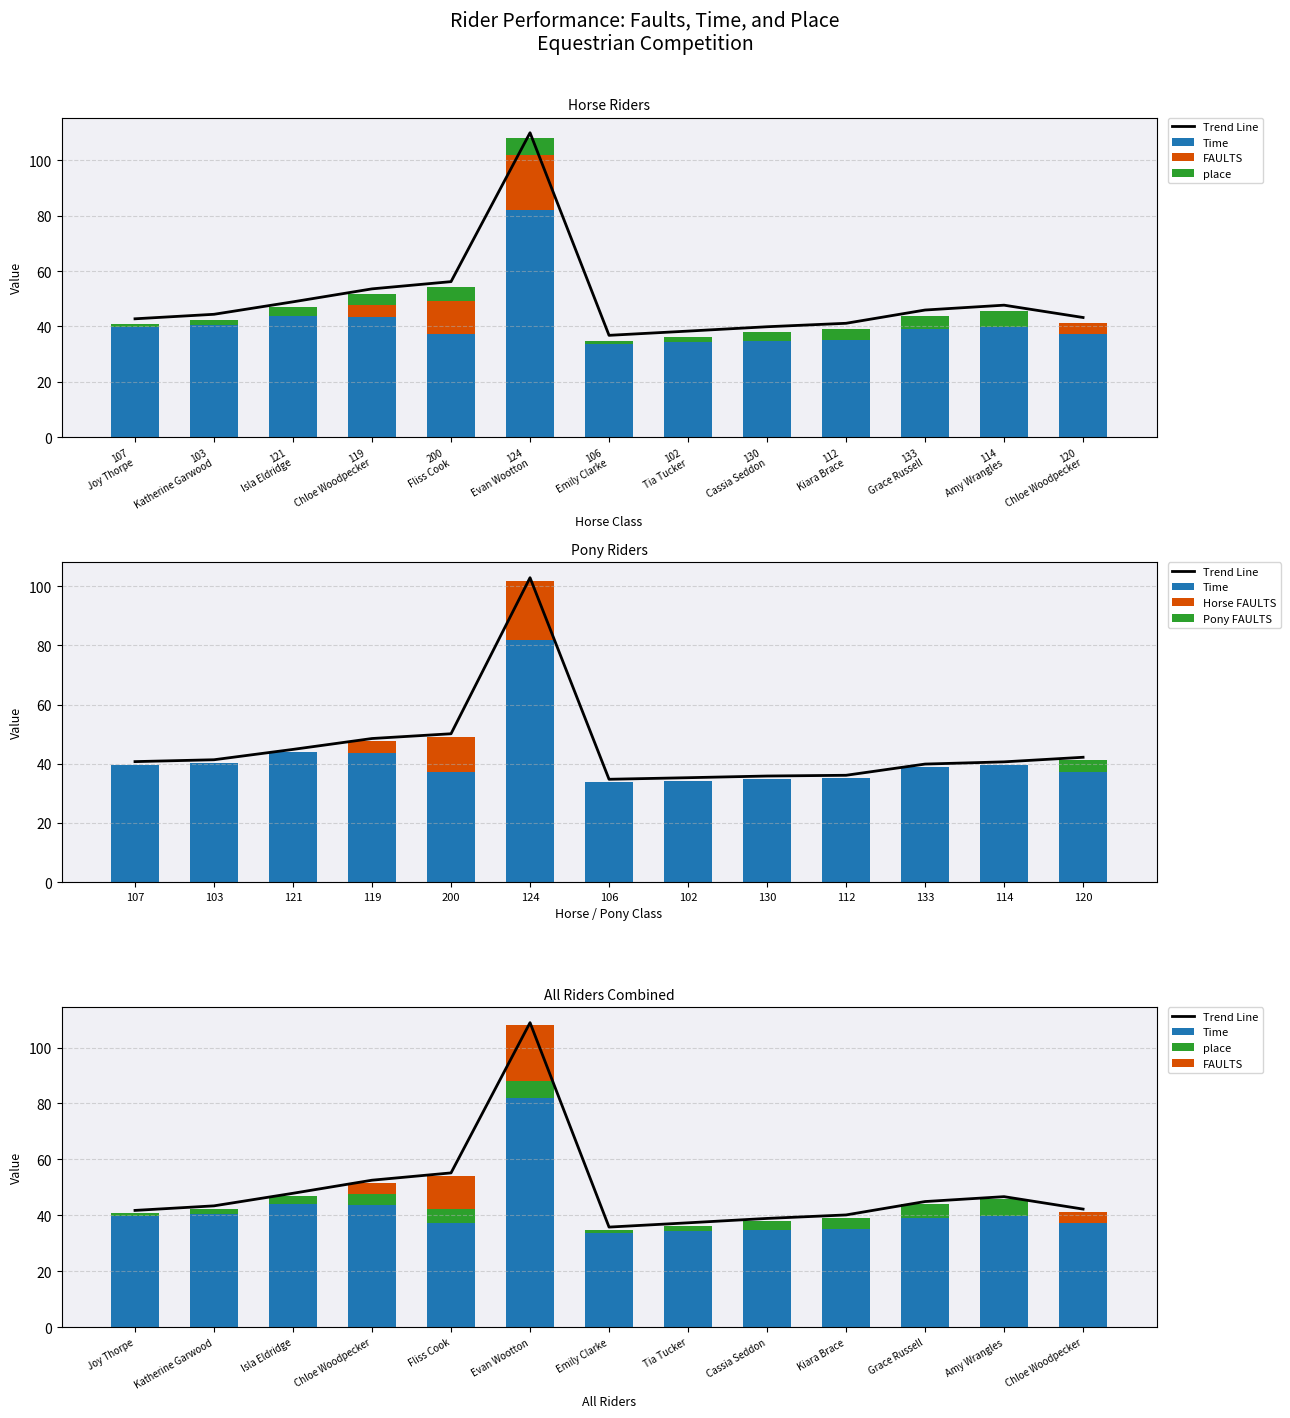

What is the average value of the place series?

3.2